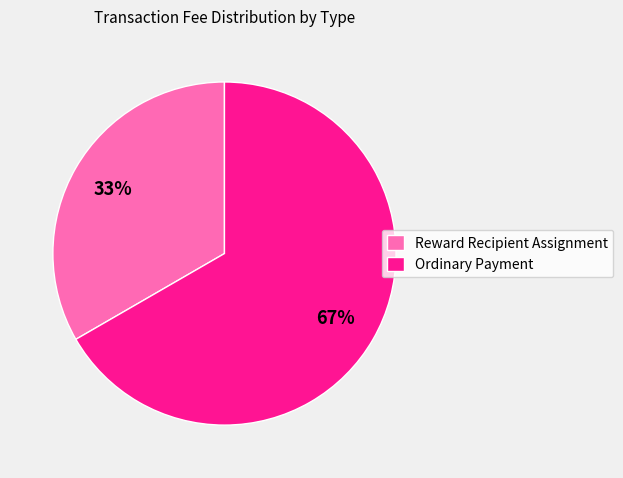

What is the smallest slice in the pie chart?

Reward Recipient Assignment